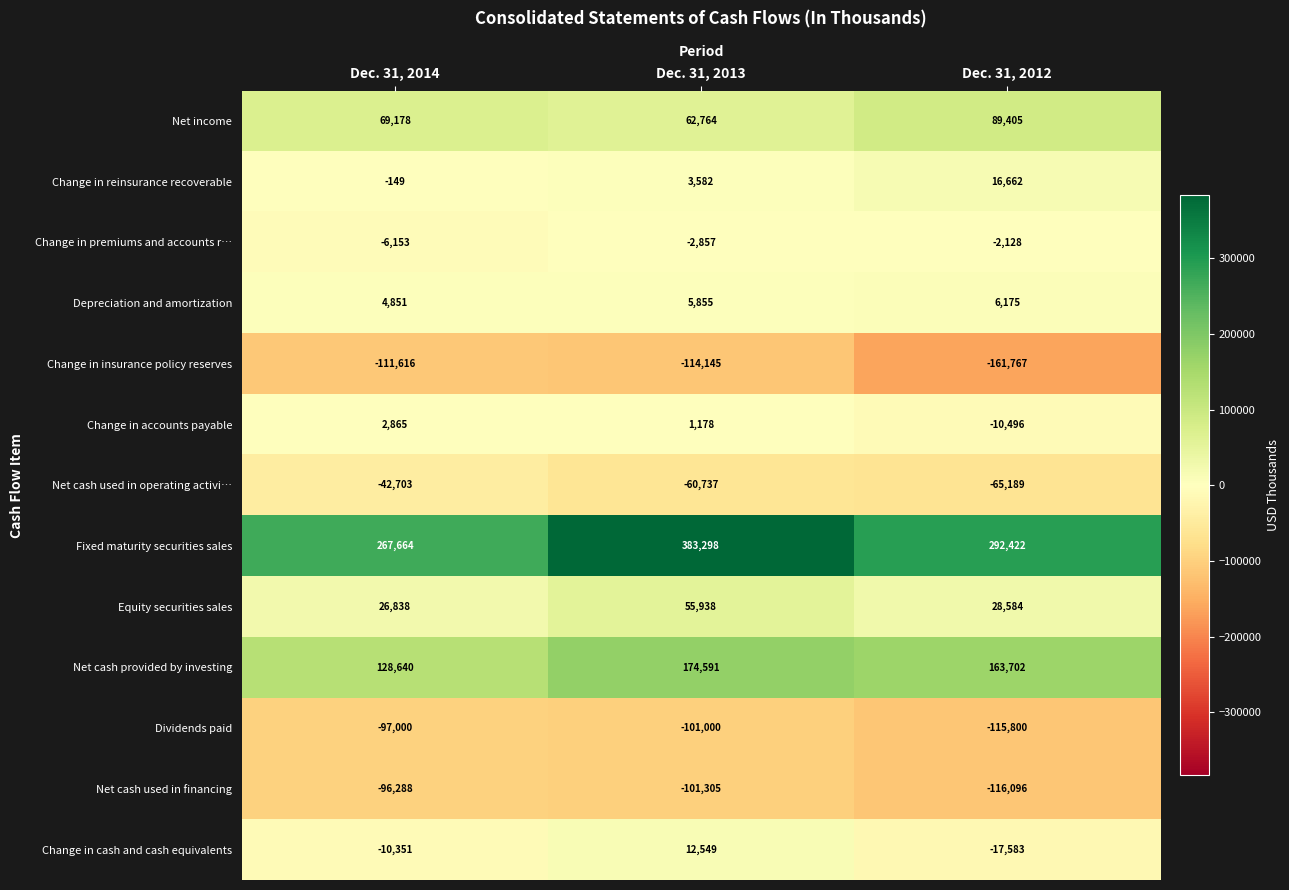

At which category does the chart reach its minimum across all series?

Dec. 31, 2012